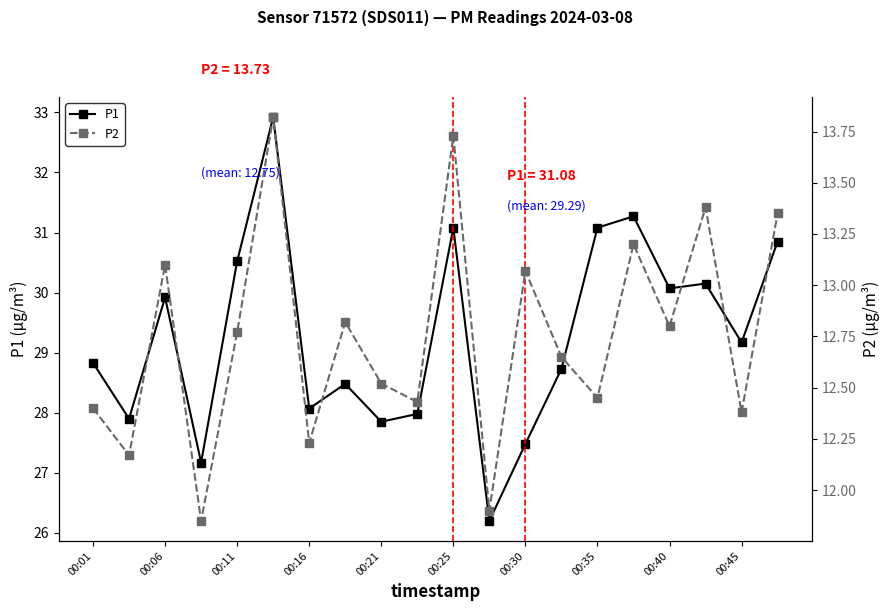

Read the P1 value at 13.

28.7